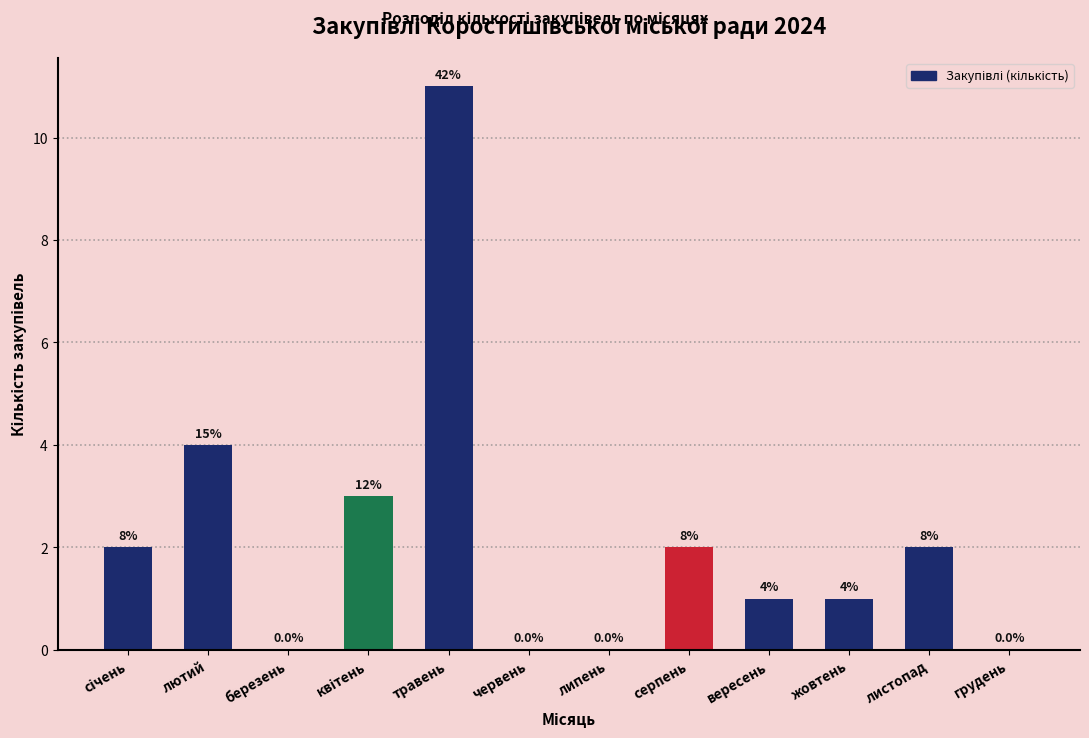

What is the change in value from березень to вересень?

+1